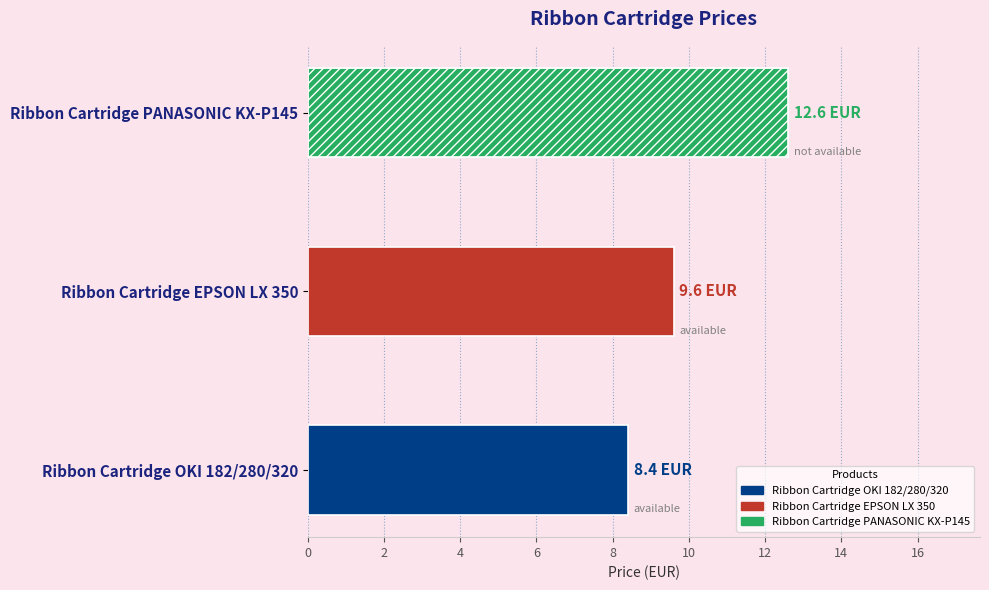

What is the value of the 2nd bar from the left?

9.6